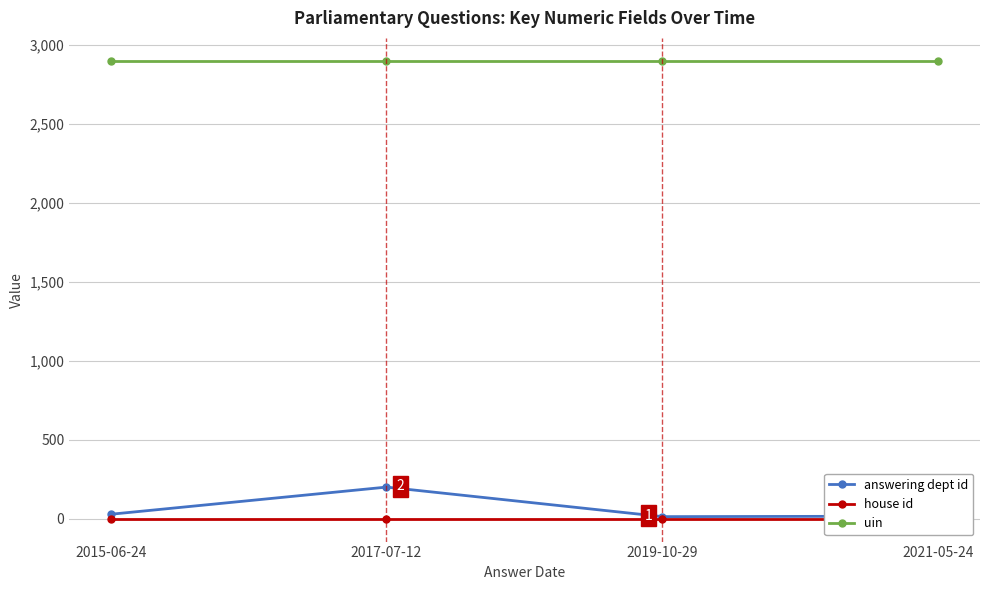

Reading left to right, list all the values displayed in this chart.

answering dept id: 29	201	14	17
house id: 1	1	1	1
uin: 2900	2900	2900	2900